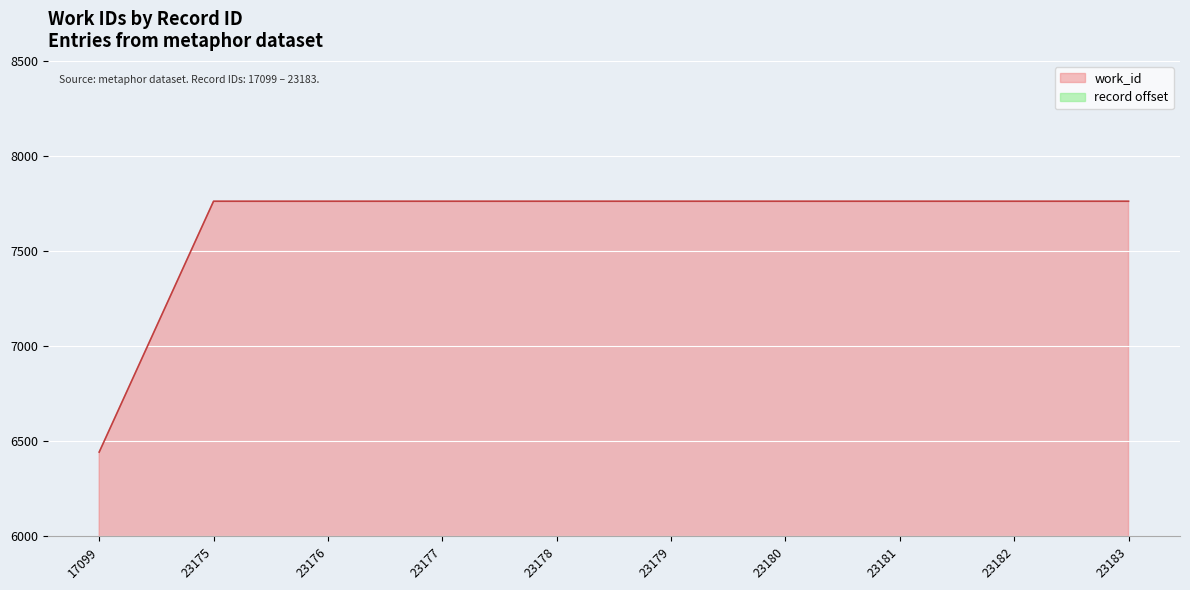

The value of work_id at 23175 is 2134. True or false?

False